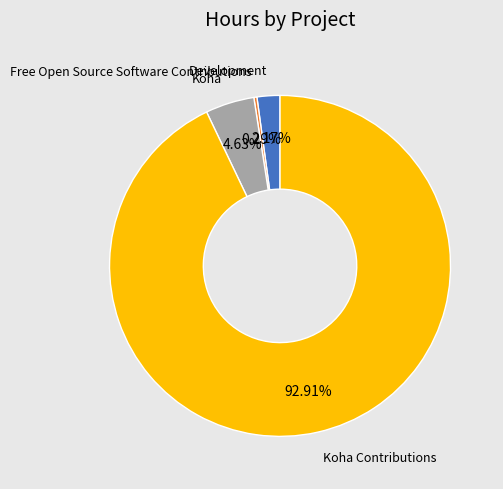

Is there any slice that represents more than half of the pie?

Yes